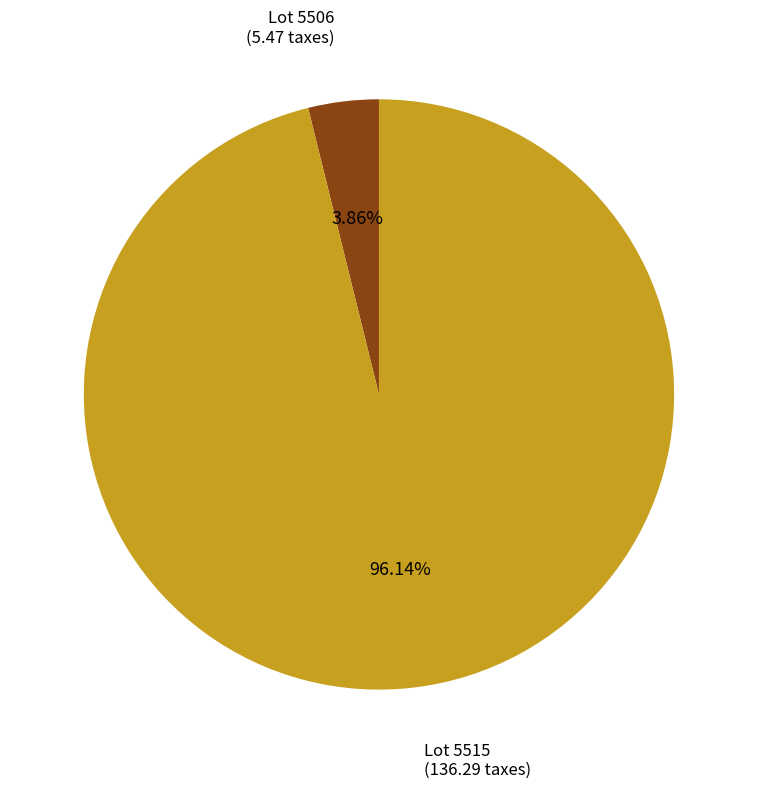

Count the number of slices in the pie.

2